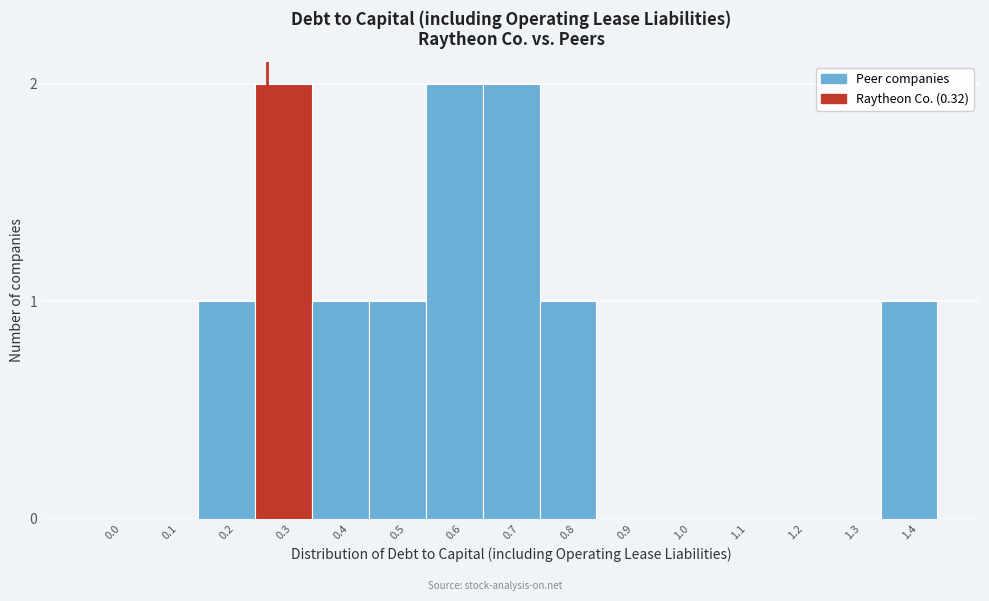

Reading left to right, list all the values displayed in this chart.

0.0=0	0.1=0	0.2=1	0.3=2	0.4=1	0.5=1	0.6=2	0.7=2	0.8=1	0.9=0	1.0=0	1.1=0	1.2=0	1.3=0	1.4=1